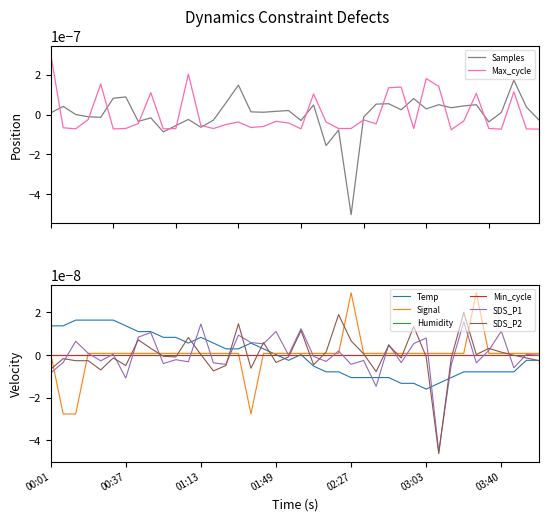

Which series changed the most between 24 and 35?

Samples